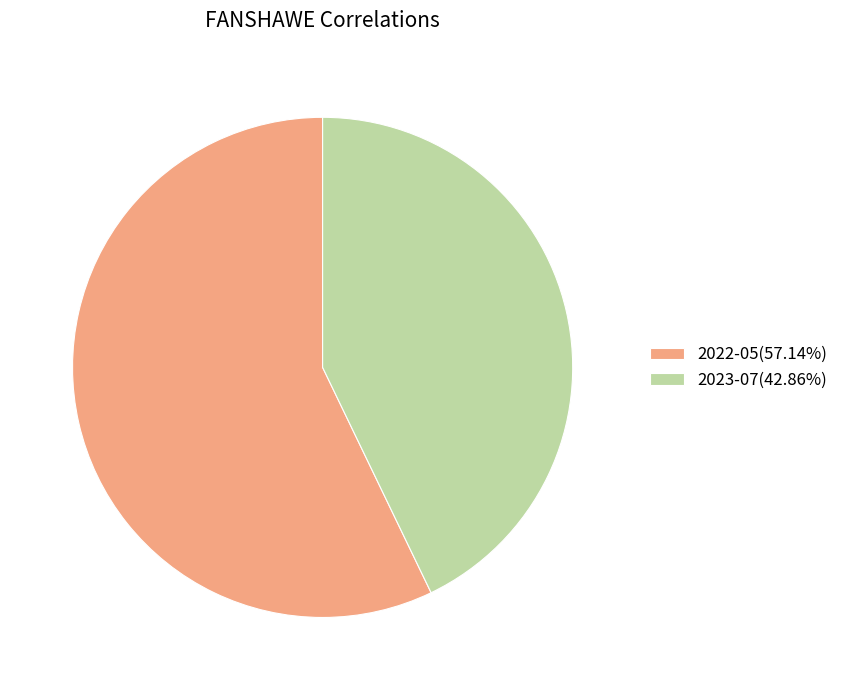

The 2022-05 slice represents 67% of the pie. True or false?

False